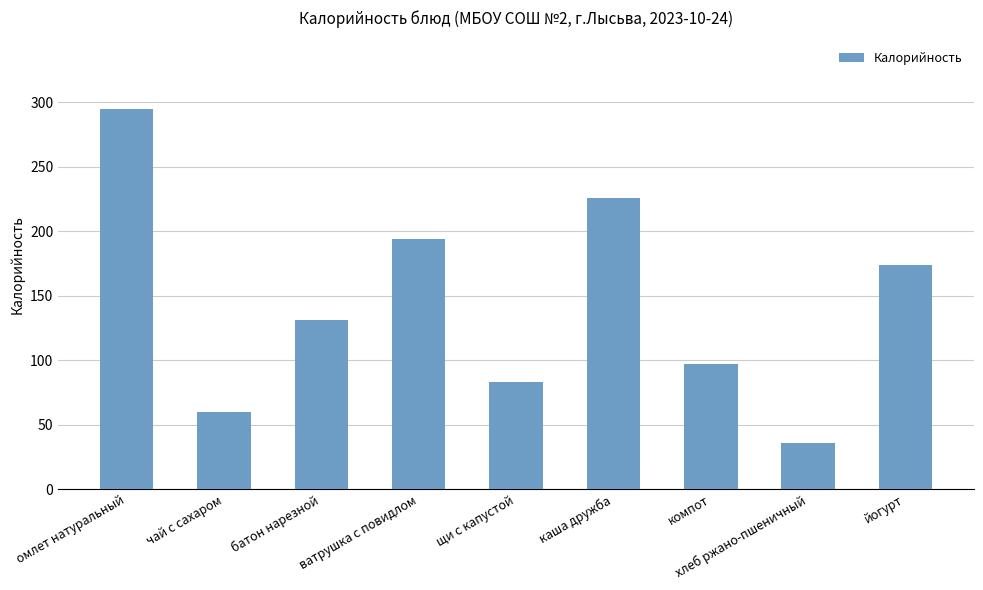

The chart shows a value of 35.1 at компот. True or false?

False